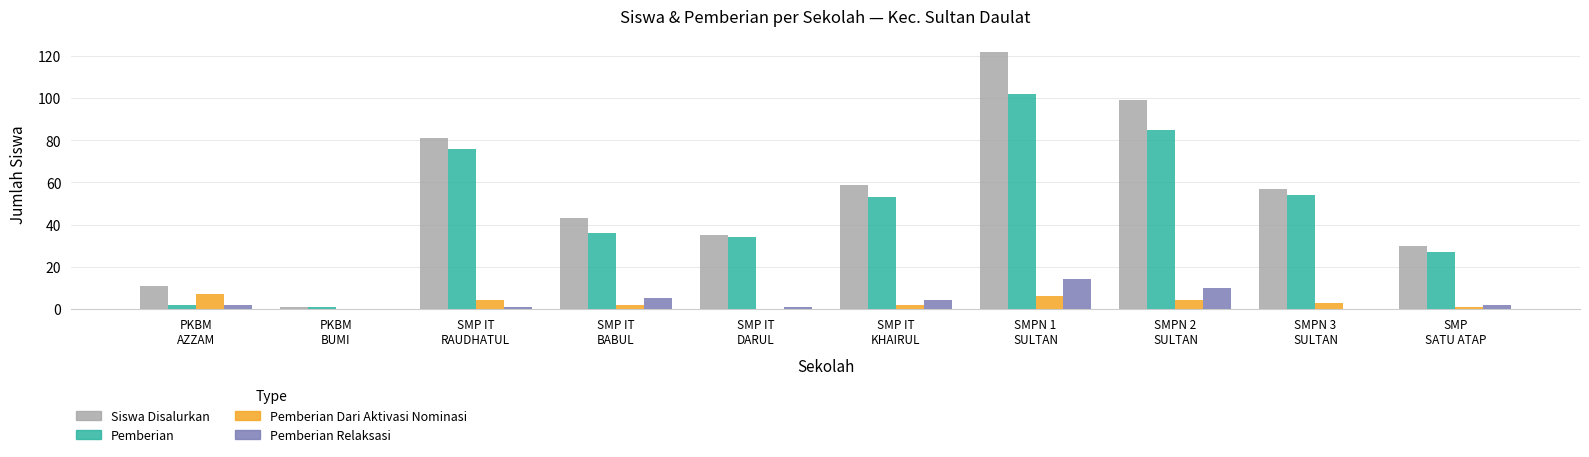

What is the difference between the Siswa Disalurkan values at SMPN 2
SULTAN and SMPN 1
SULTAN?

23